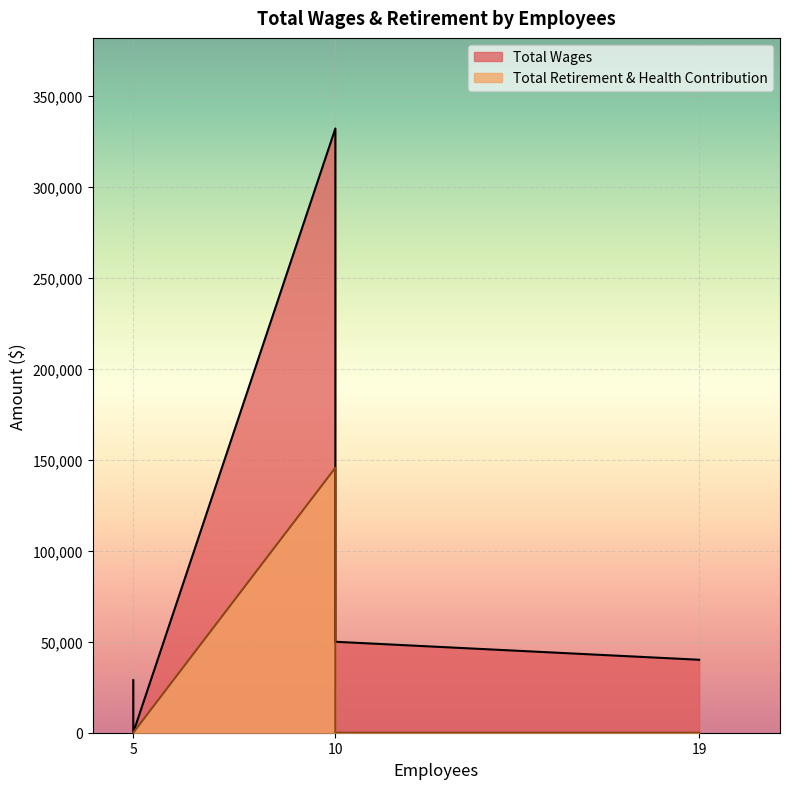

True or false: Total Retirement & Health Contribution and Total Wages intersect in this chart.

False